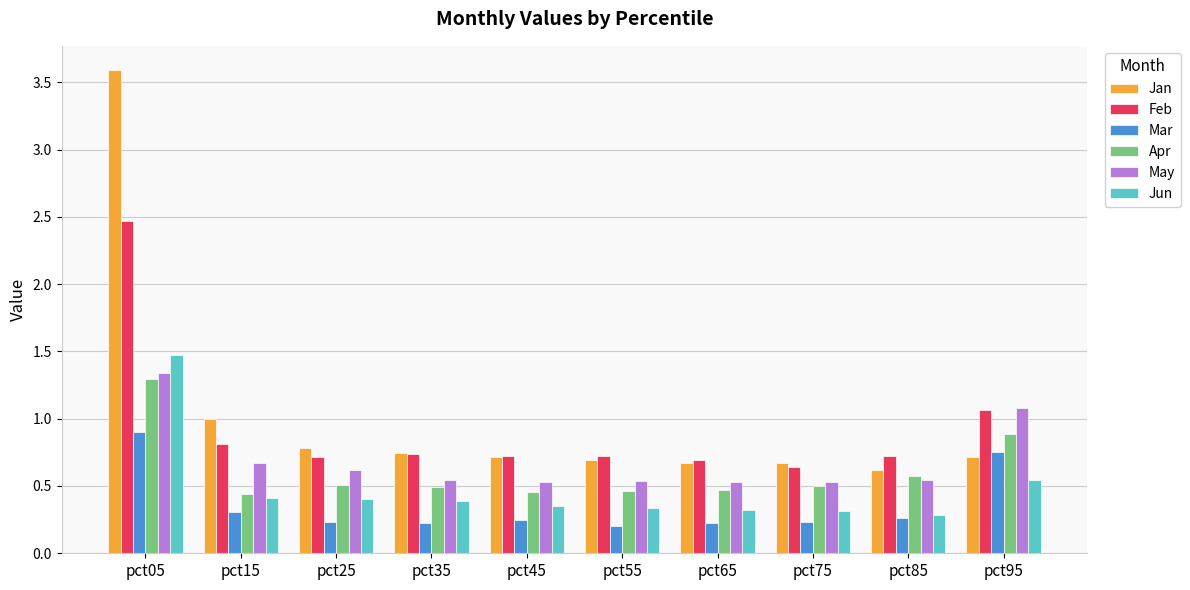

Between pct35 and pct95, which series saw the biggest shift?

May